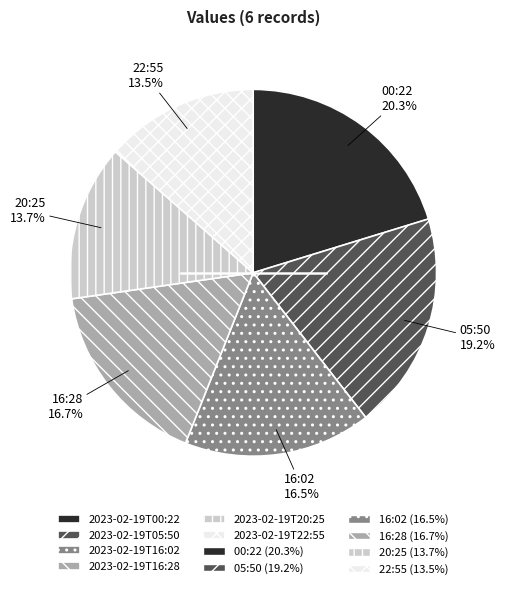

Is there any slice that represents more than half of the pie?

No